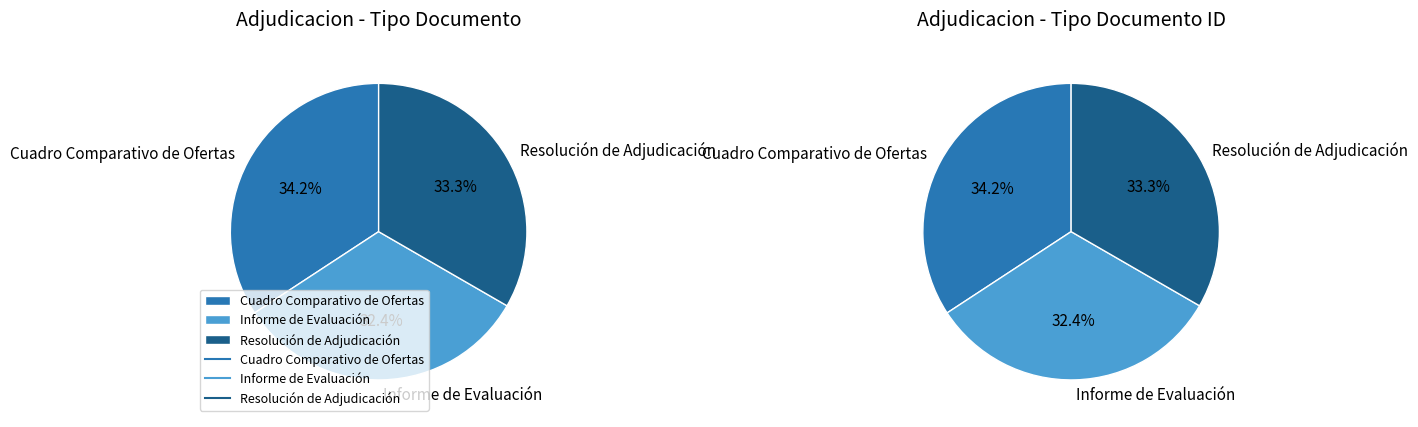

Does Cuadro Comparativo de Ofertas account for over 50% of the chart?

No